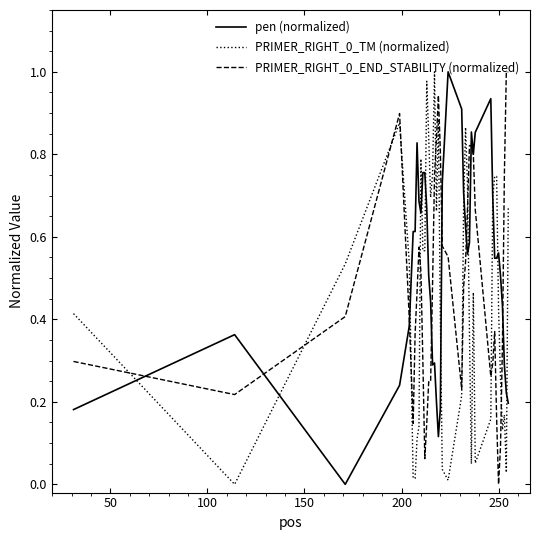

True or false: PRIMER_RIGHT_0_END_STABILITY (normalized) and PRIMER_RIGHT_0_TM (normalized) cross at least once.

True